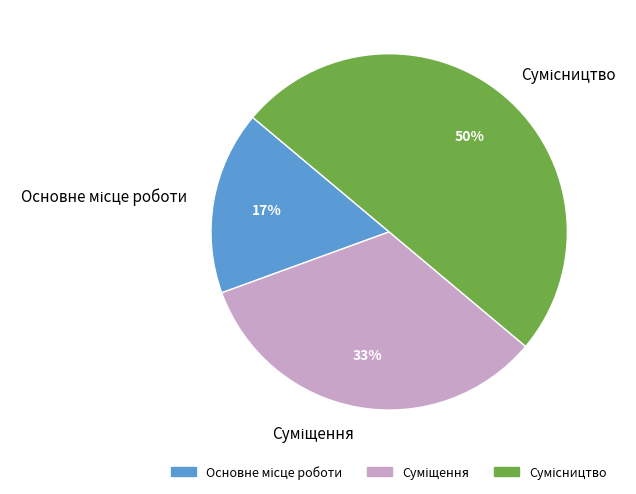

To the nearest percent, what is the difference between the largest and smallest slice percentages?

33%